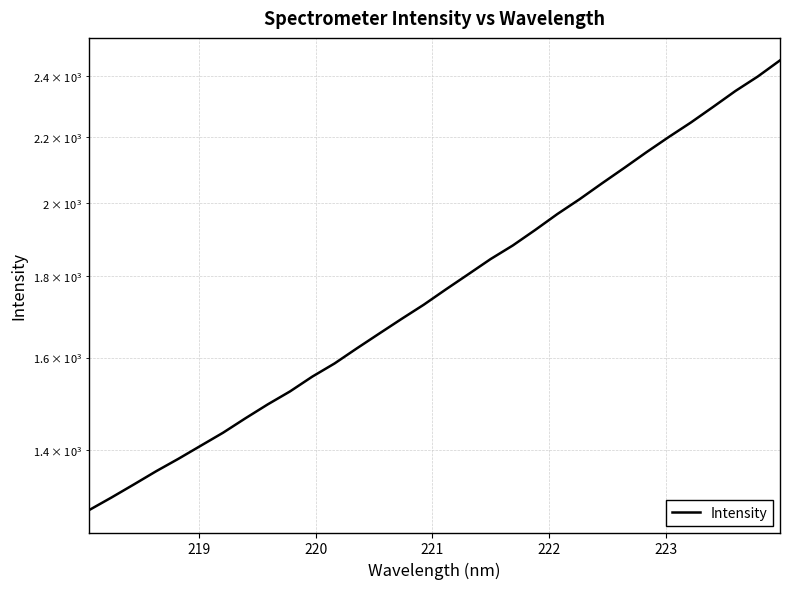

How many values are below 1765?

16